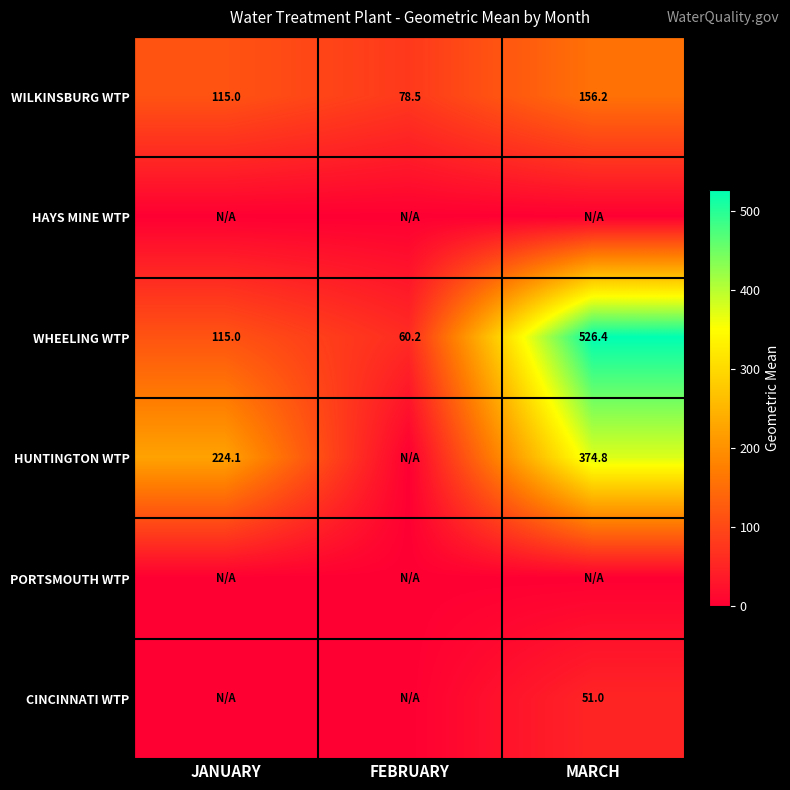

At which category is the sum across all series the highest?

MARCH